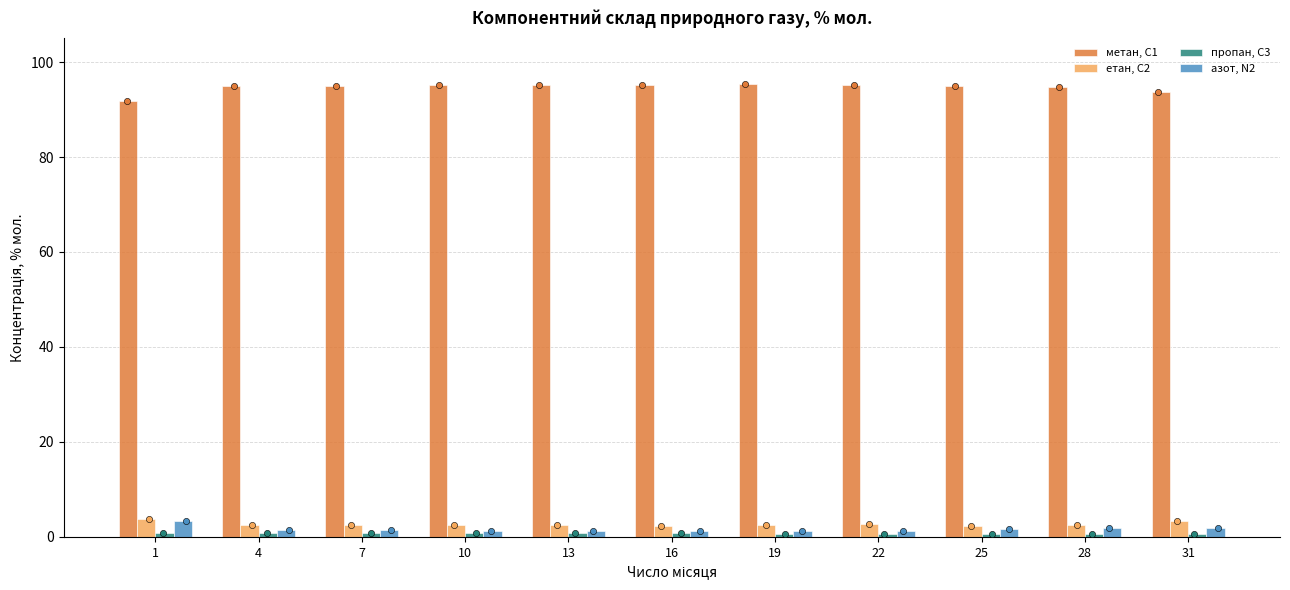

Which series has the widest spread of Y values?

метан, С1